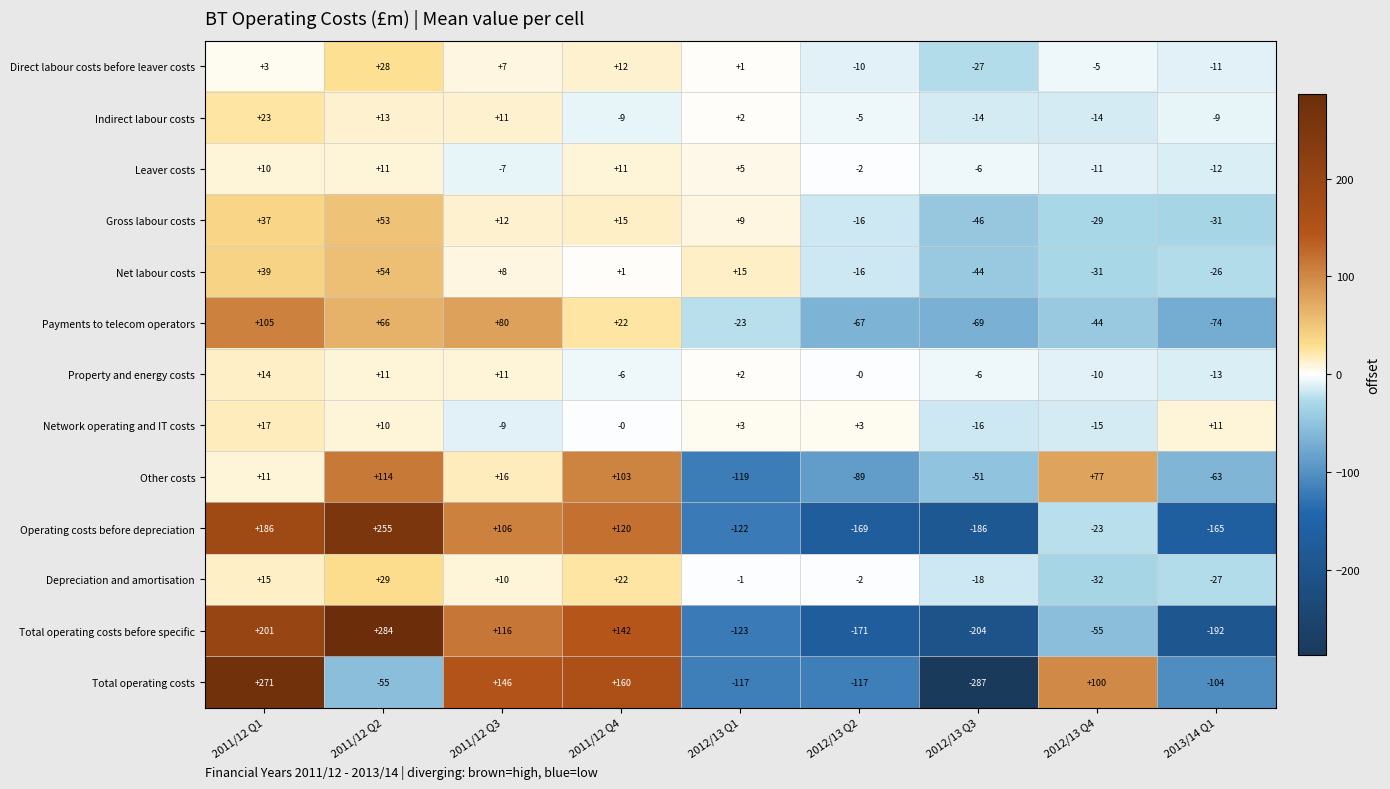

How many categories are shown in the chart?

9